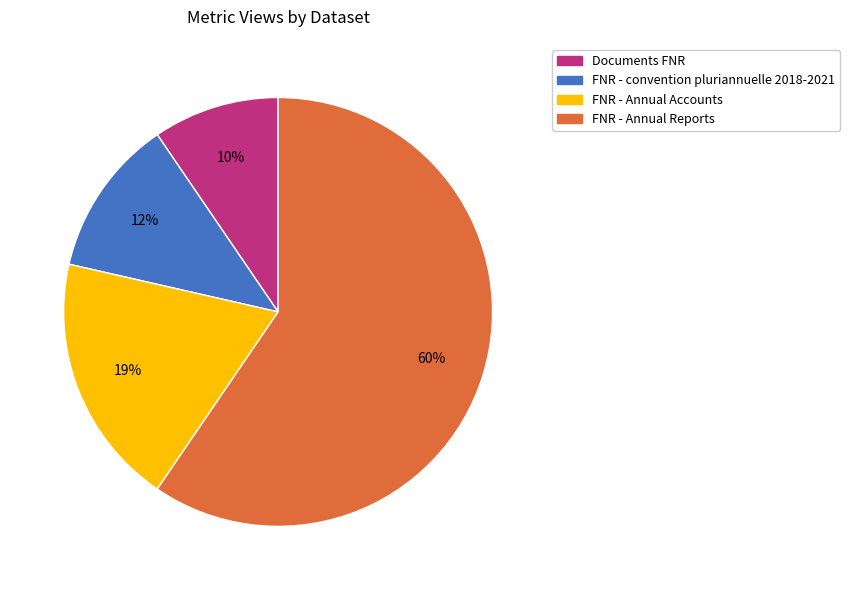

Is it true that FNR - Annual Reports is 66% of the pie?

False